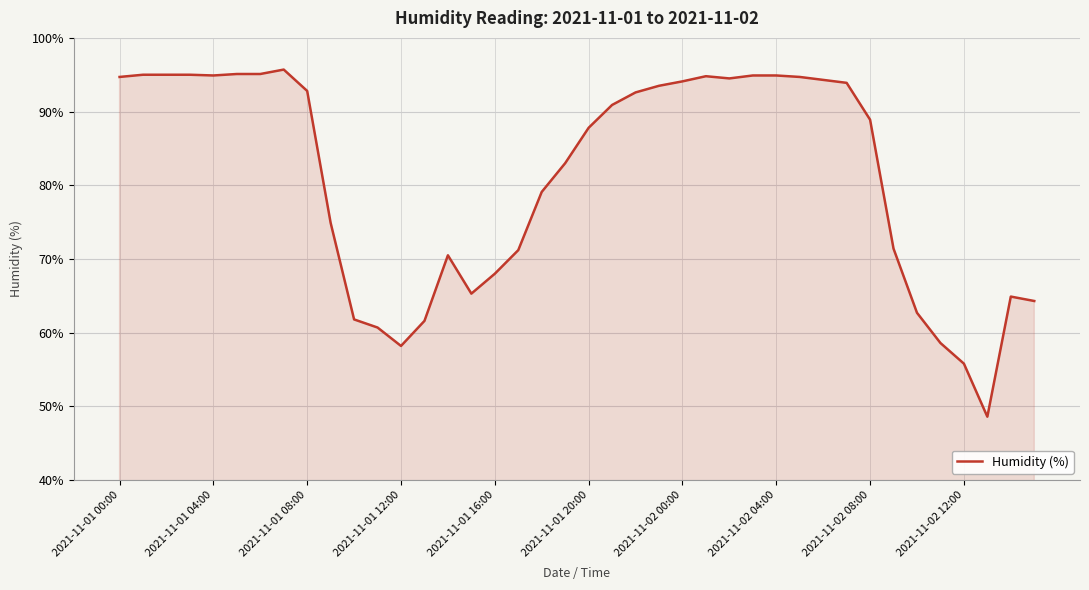

What is the minimum value shown in the chart?

48.6